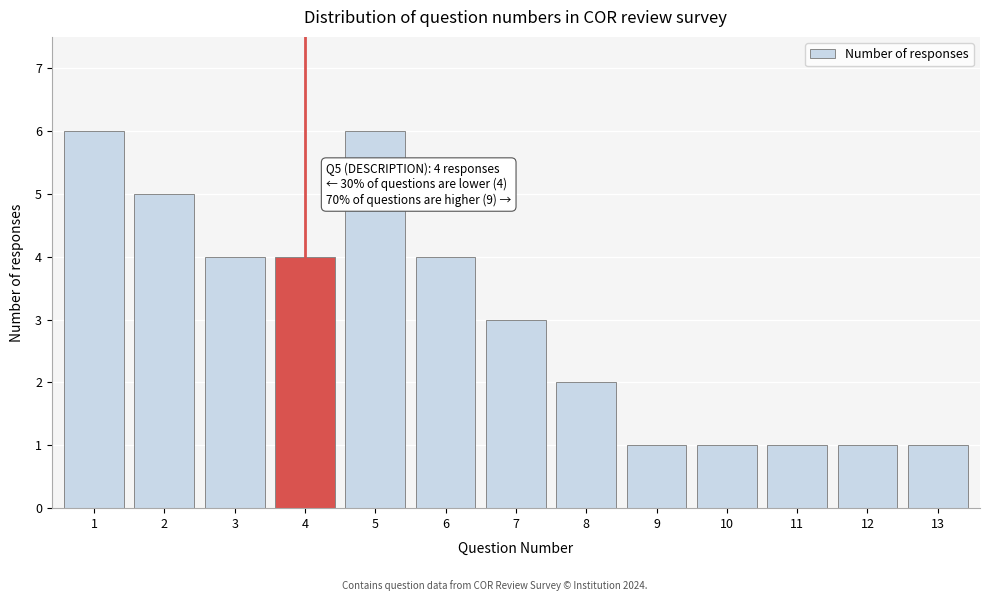

Reading left to right, what are all the values shown in this chart?

1=6	2=5	3=4	4=4	5=6	6=4	7=3	8=2	9=1	10=1	11=1	12=1	13=1